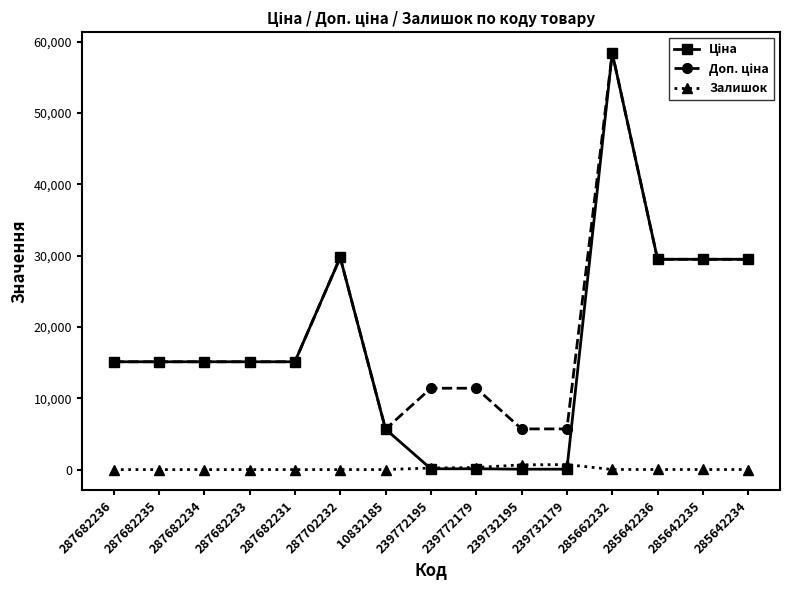

What is the difference between the highest and lowest values at 287682234?

15120.0